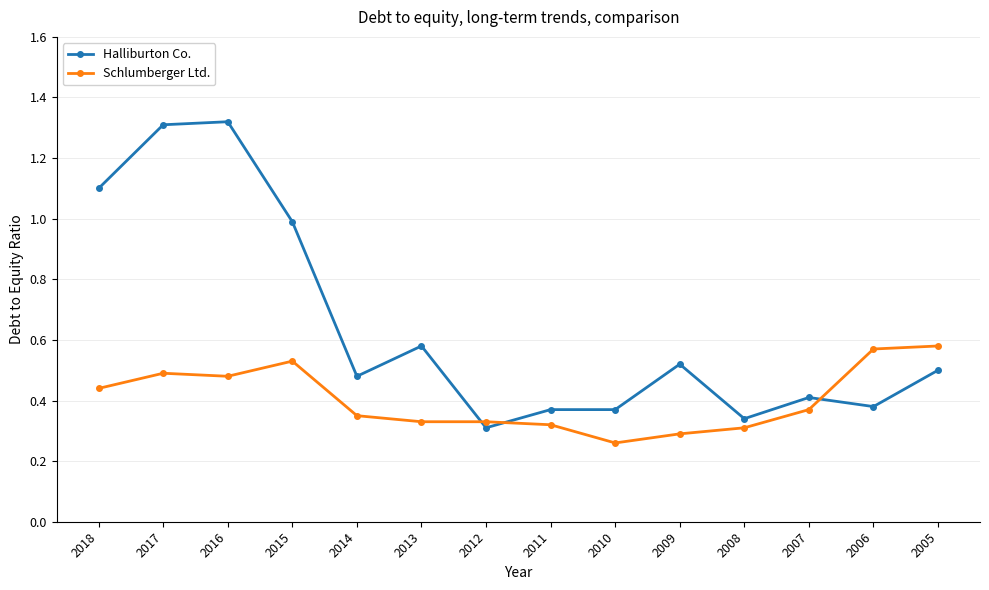

Between which two adjacent categories do Schlumberger Ltd. and Halliburton Co. first intersect?

2013 and 2012